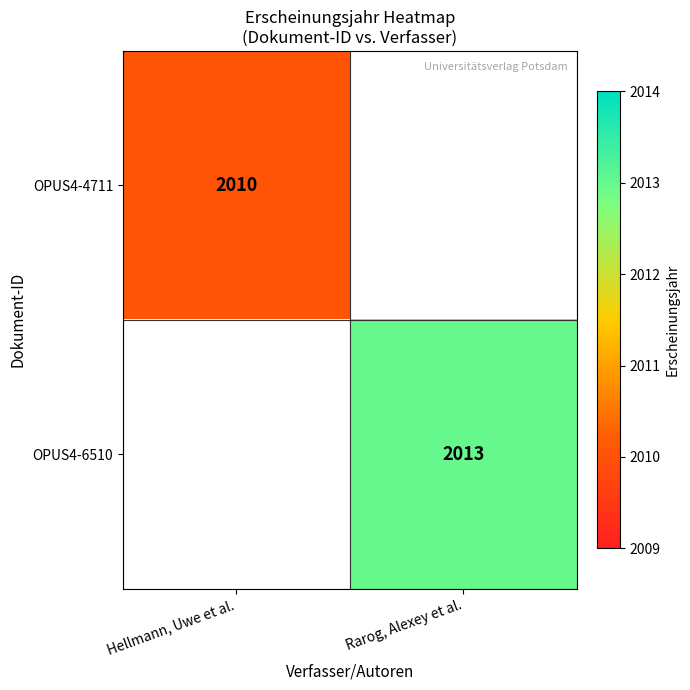

True or false: OPUS4-6510 has a value of 2013 at Rarog, Alexey et al..

True